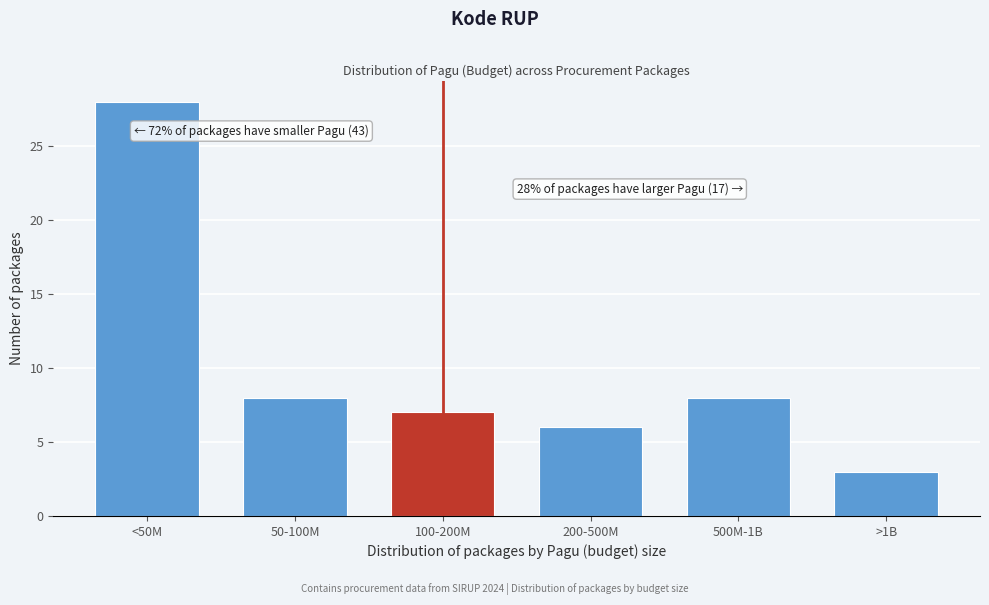

Reading left to right, extract all data points from this chart.

<50M=28	50-100M=8	100-200M=7	200-500M=6	500M-1B=8	>1B=3